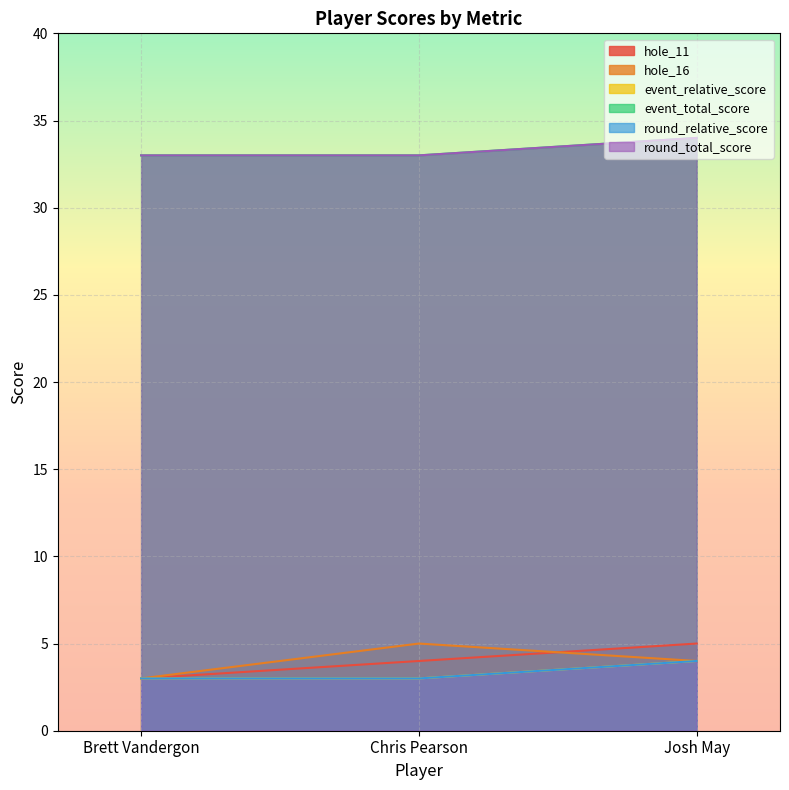

True or false: round_relative_score has a value of 4 at Brett Vandergon.

False